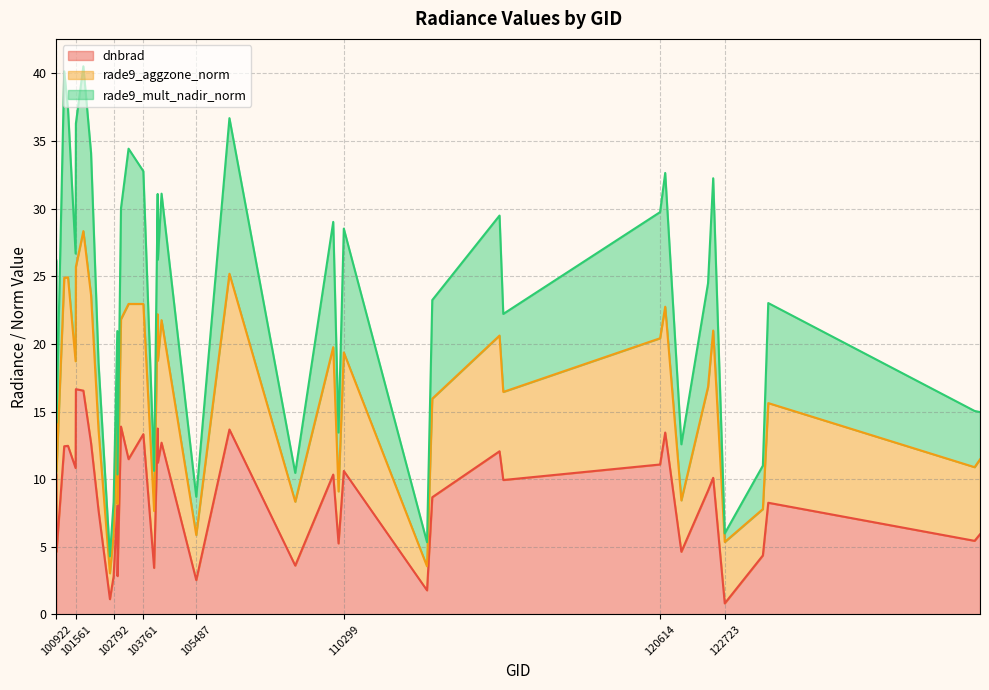

At which category is the sum across all series the highest?

101805